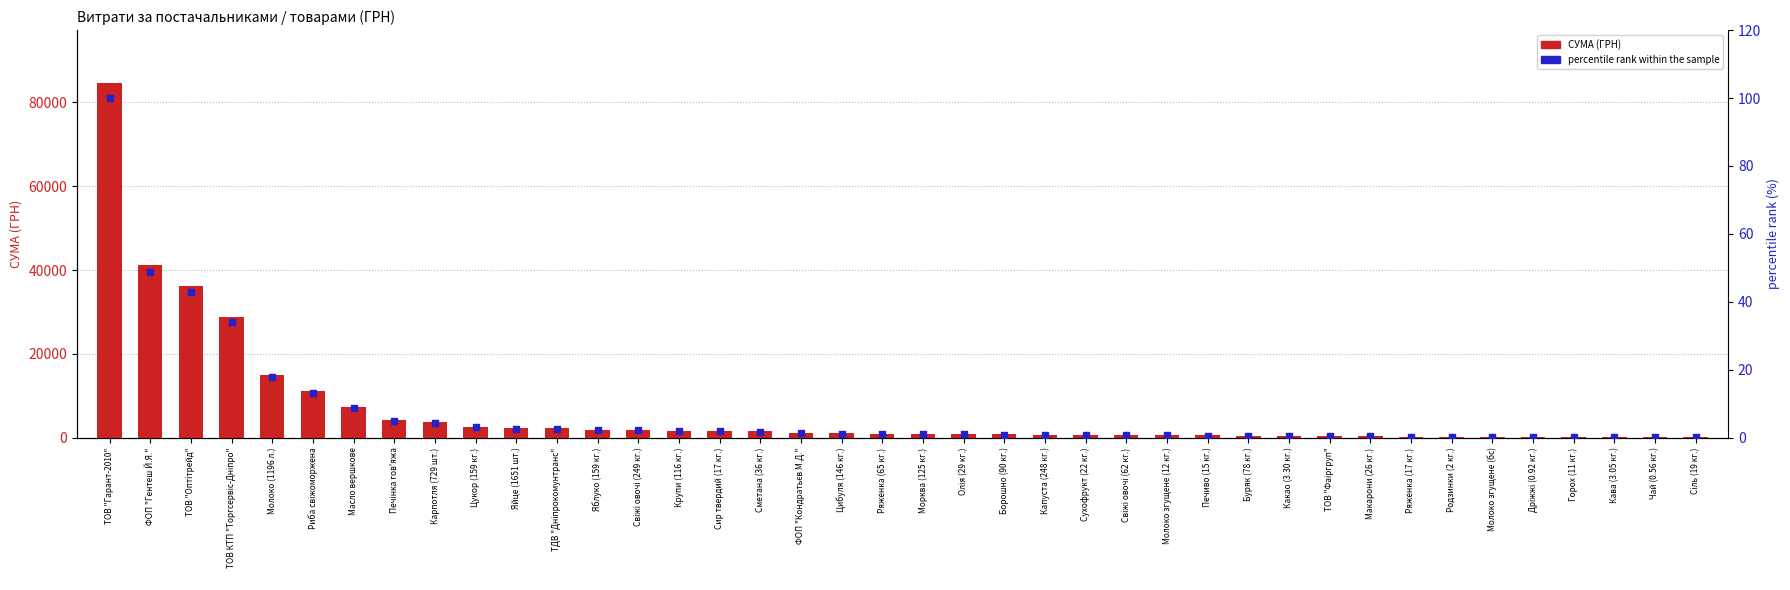

What are all the series names shown in the legend?

СУМА (ГРН), percentile rank within the sample